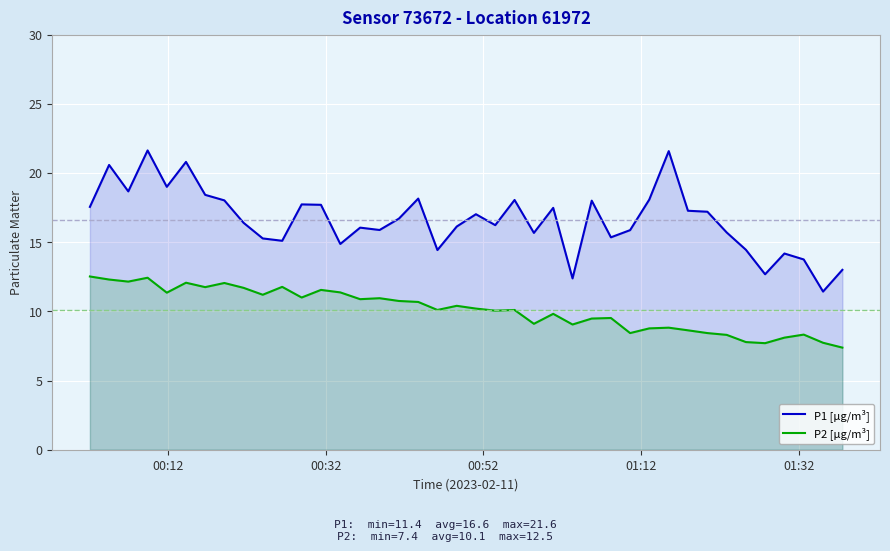

Which series has the largest total across all categories?

P1 [µg/m³]